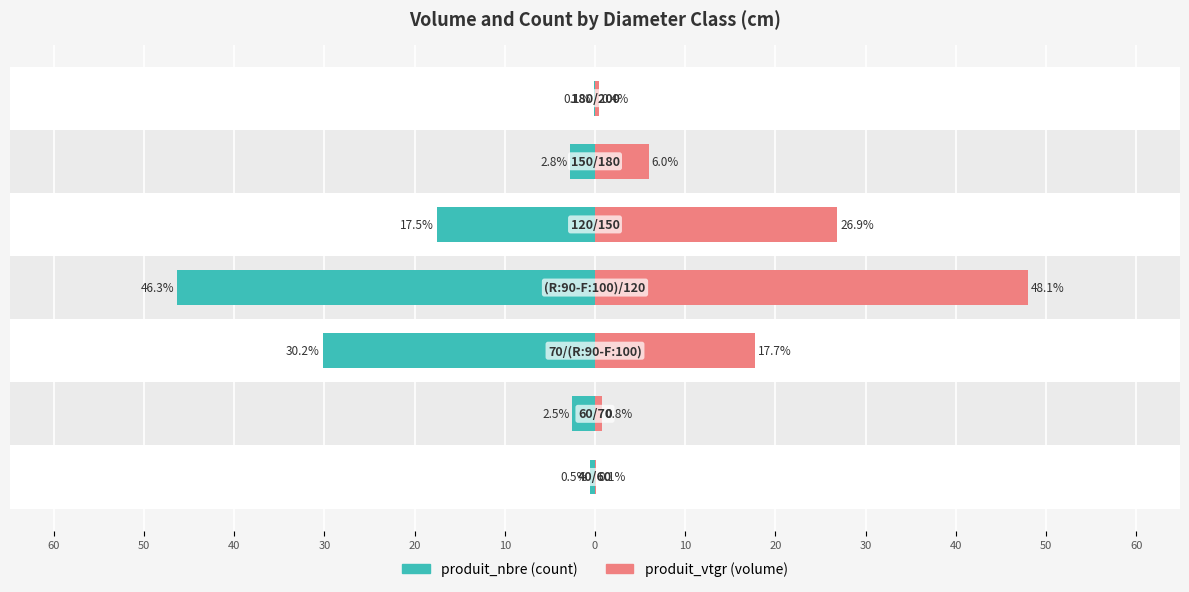

How many bars are there in total?

14